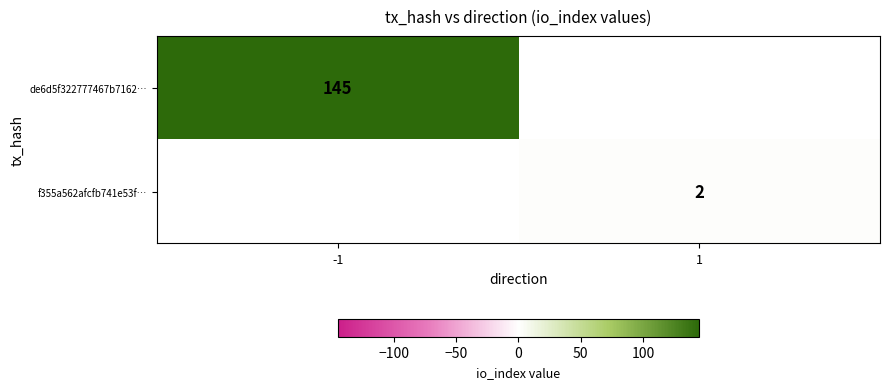

The value of de6d5f322777467b7162… at -1 is 76. True or false?

False